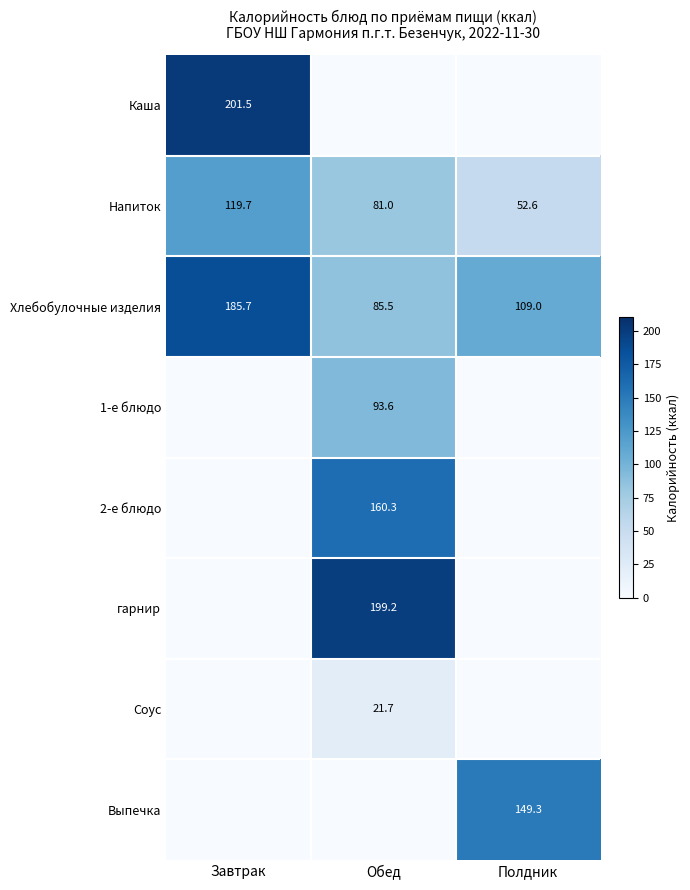

Is the value of Напиток at Полдник greater than the value of Хлебобулочные изделия at Обед?

No